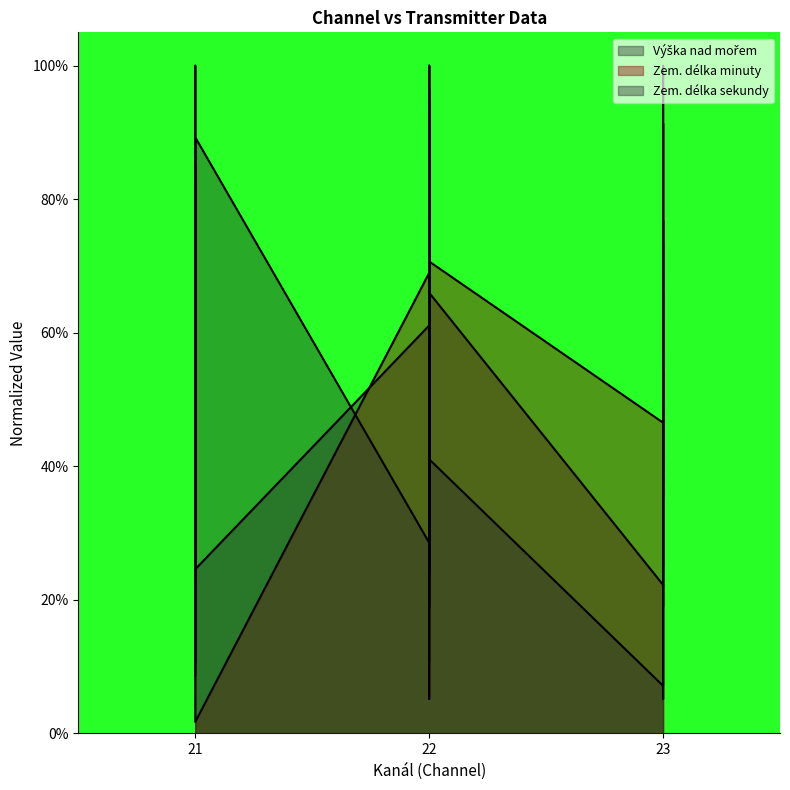

True or false: Výška nad mořem and Zem. délka minuty cross at least once.

True